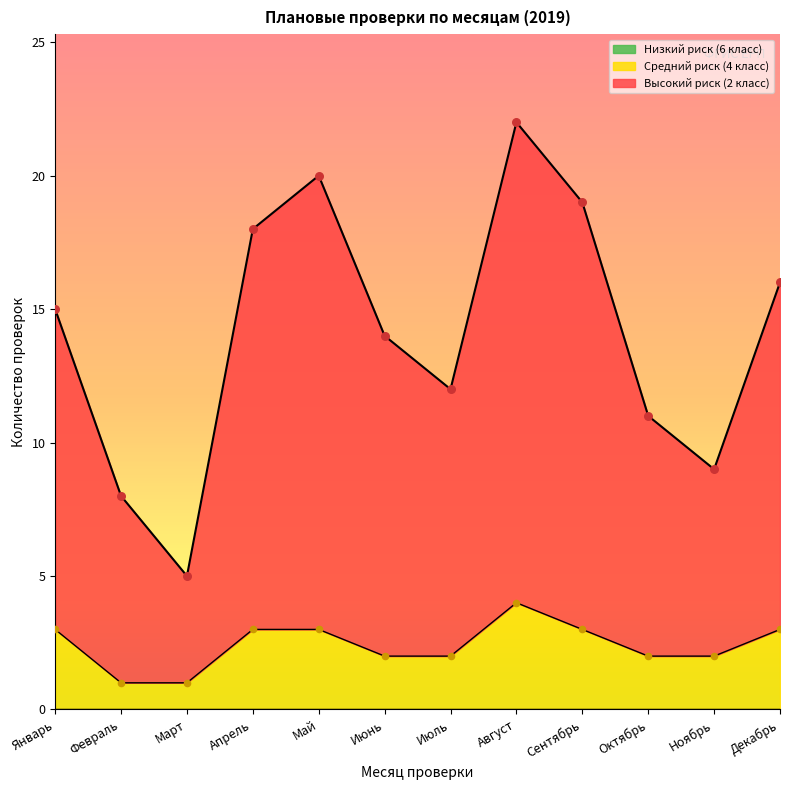

Which has a higher value, Апрель or Март?

Апрель